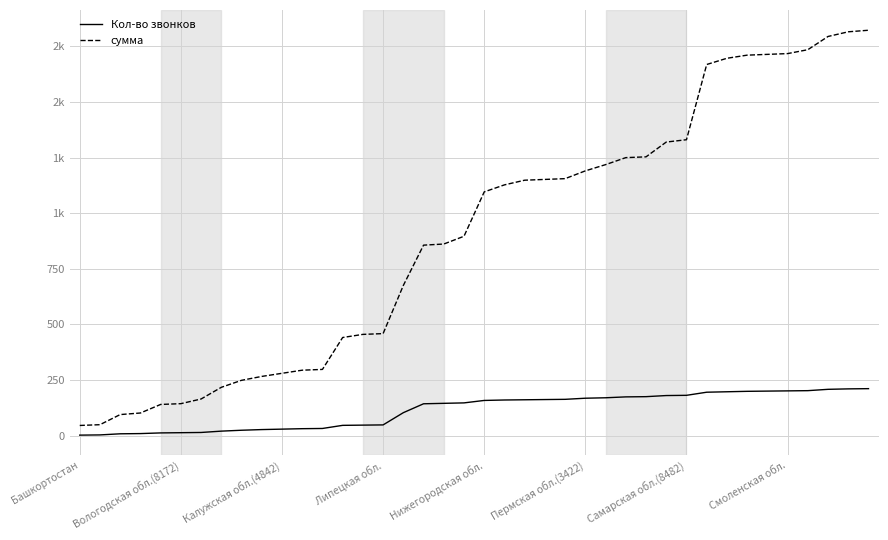

Does the chart have visible grid lines?

Yes